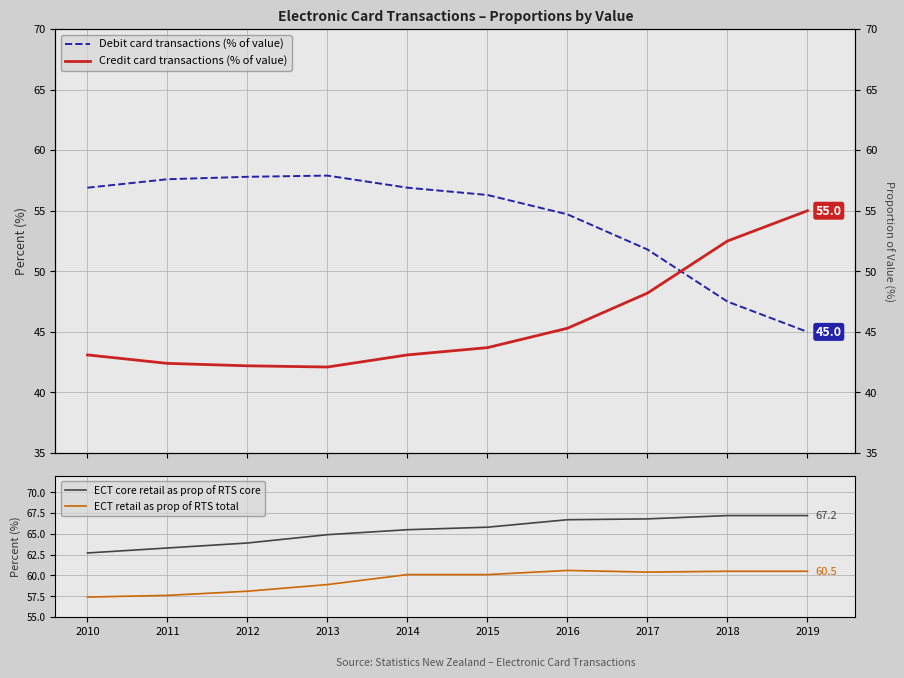

What is the difference between the maximum and minimum values in the Credit card transactions (% of value) series?

12.9